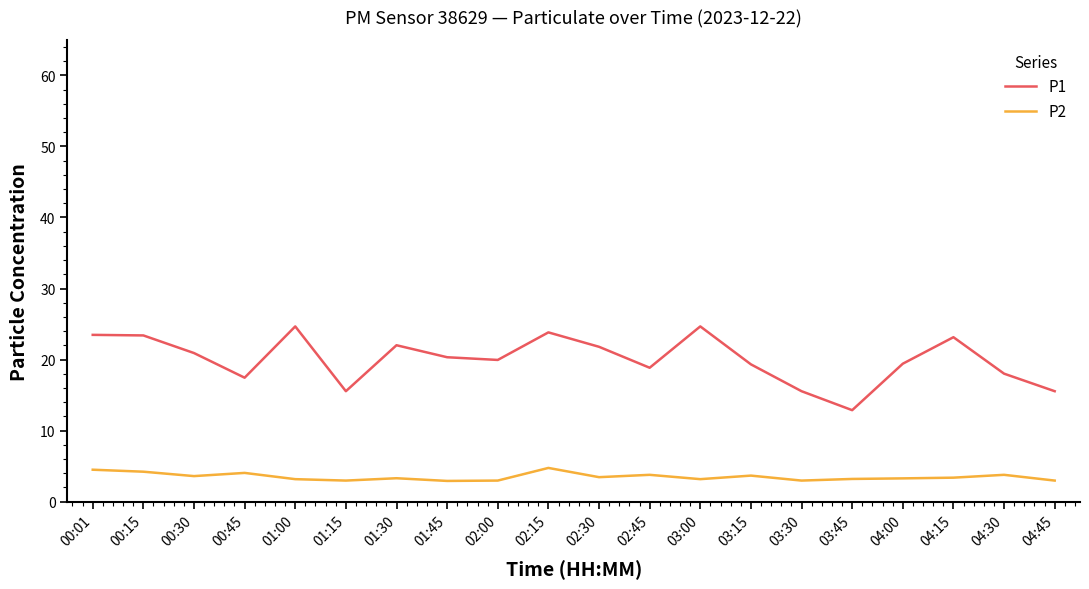

What is the difference between the maximum and minimum values in the P1 series?

11.8